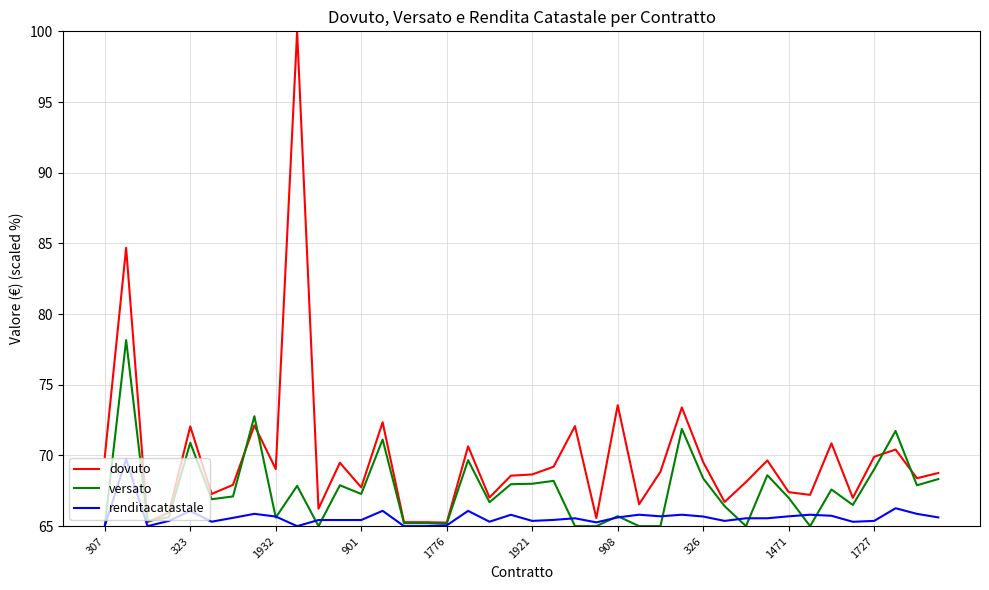

Rank the series by their maximum value, from lowest to highest.

renditacatastale, versato, dovuto